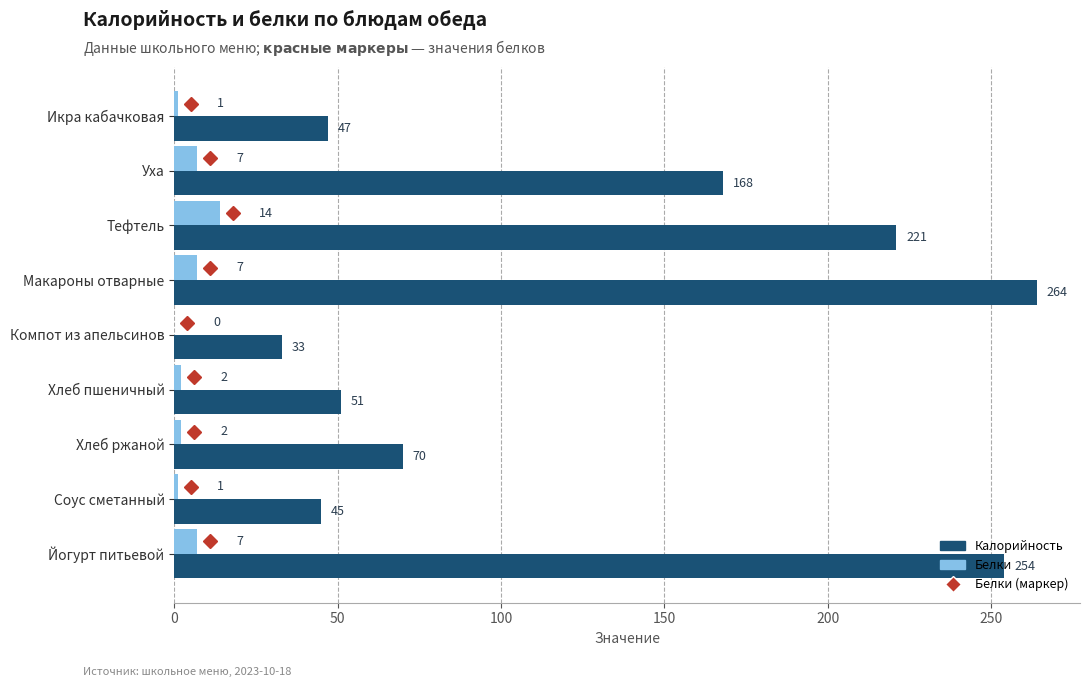

What is the maximum value for Белки?

14